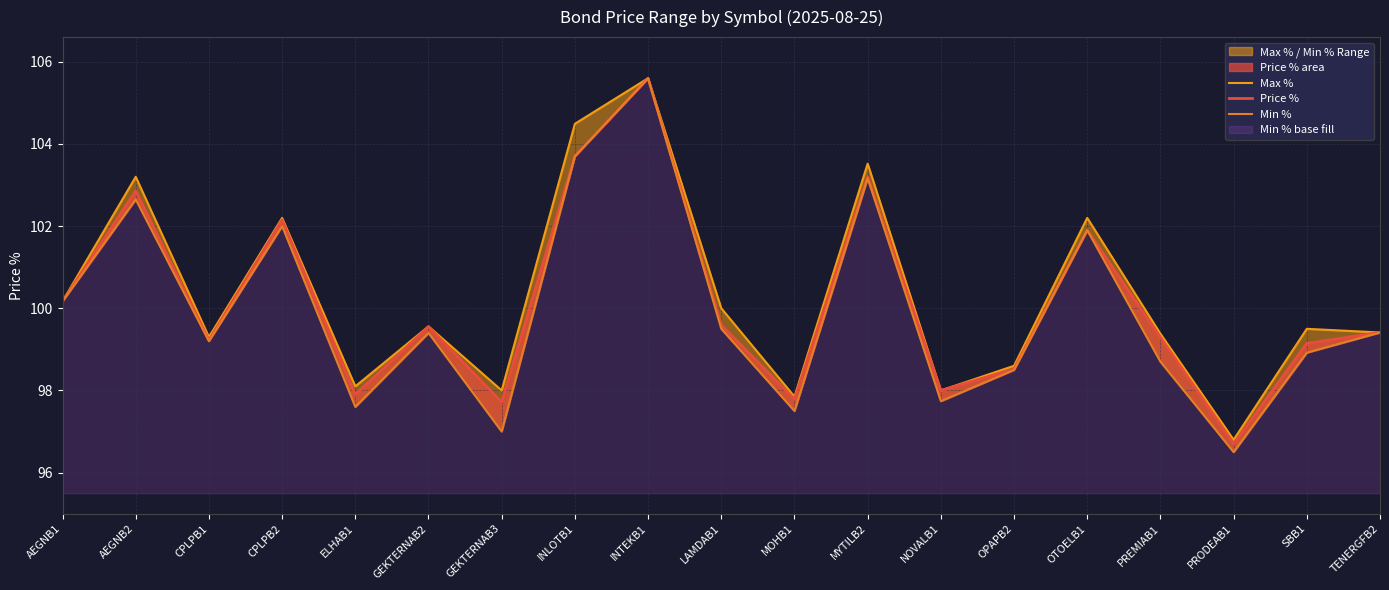

What position from the right is PRODEAB1?

3